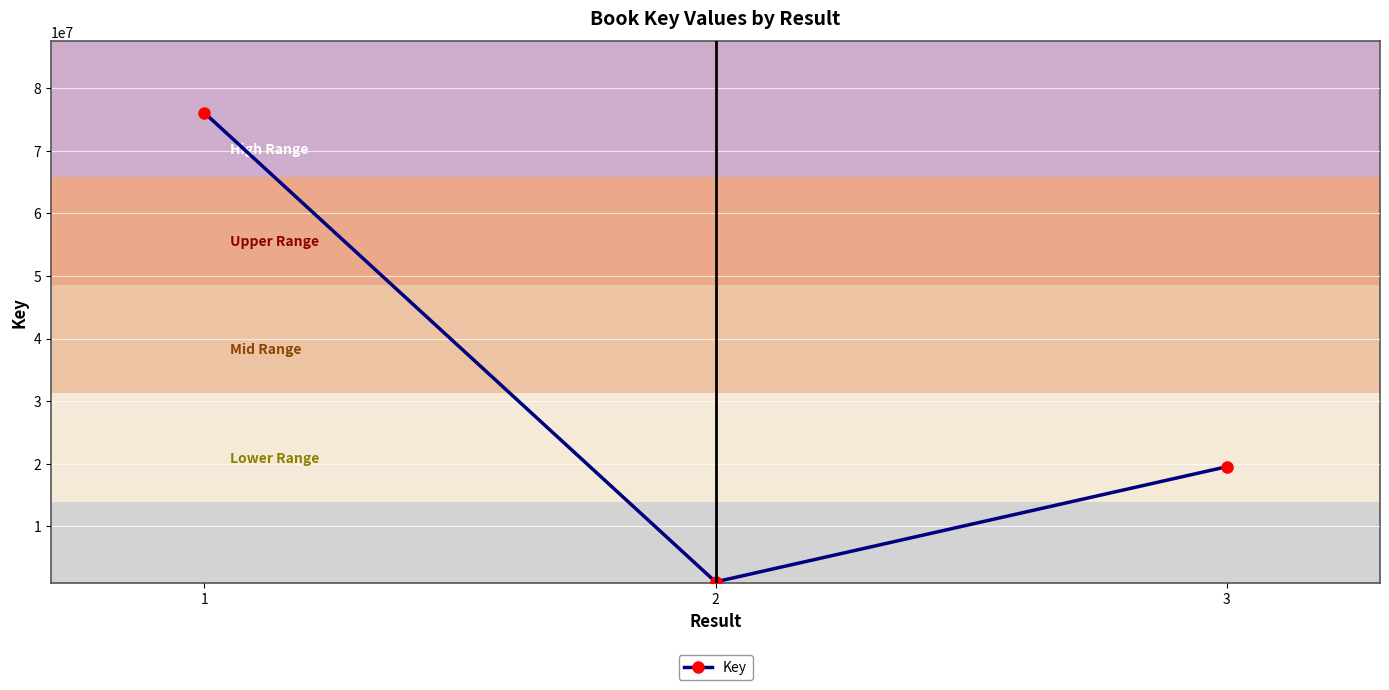

Which label corresponds to the smallest value in the chart?

2